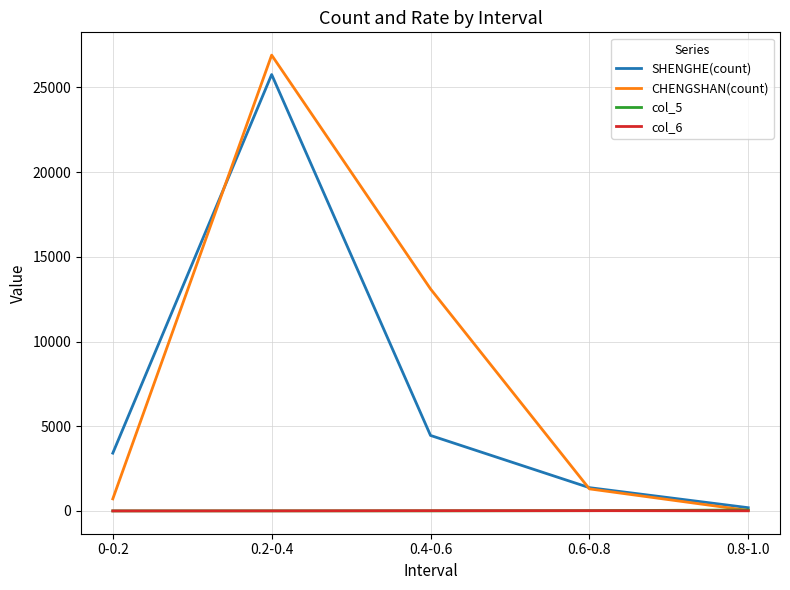

True or false: SHENGHE(count) has a value of 1375.0 at 0.6-0.8.

True